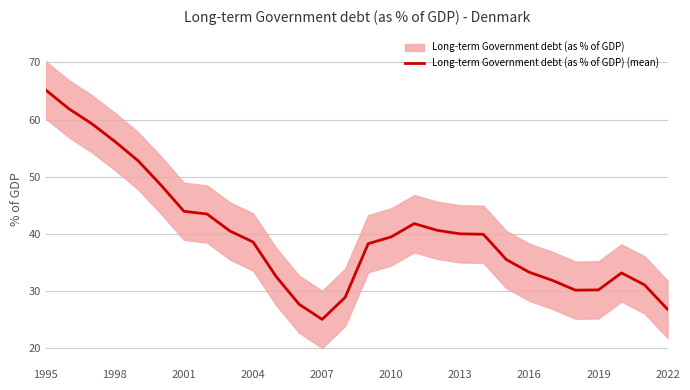

What is the minimum value for Long-term Government debt (as % of GDP) (mean)?

25.1